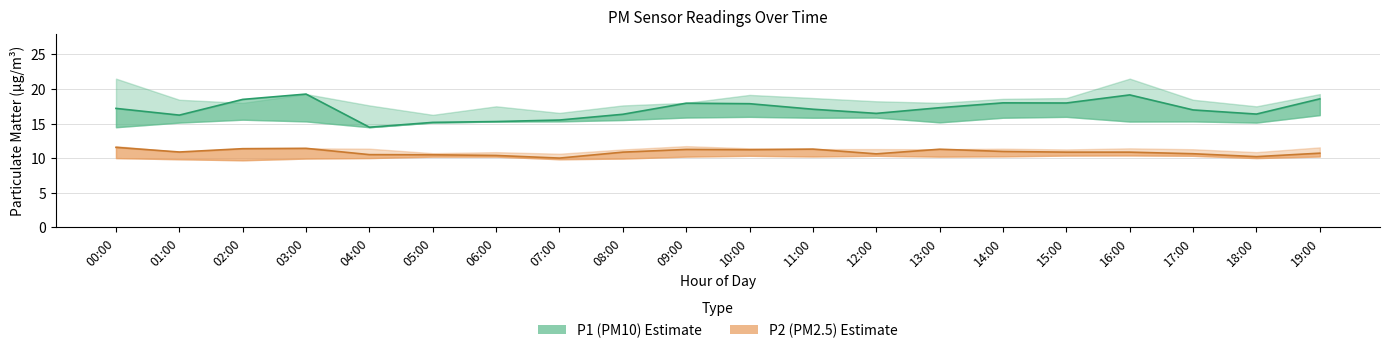

How many categories are shown in the chart?

20